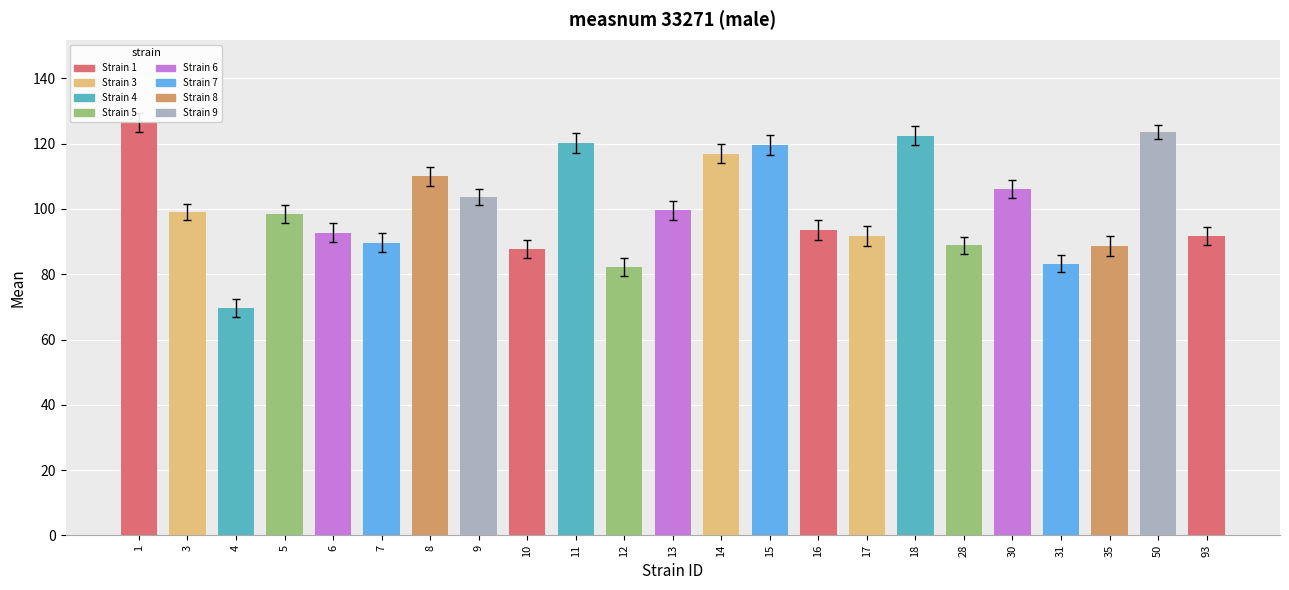

Read the value at 16.

93.6